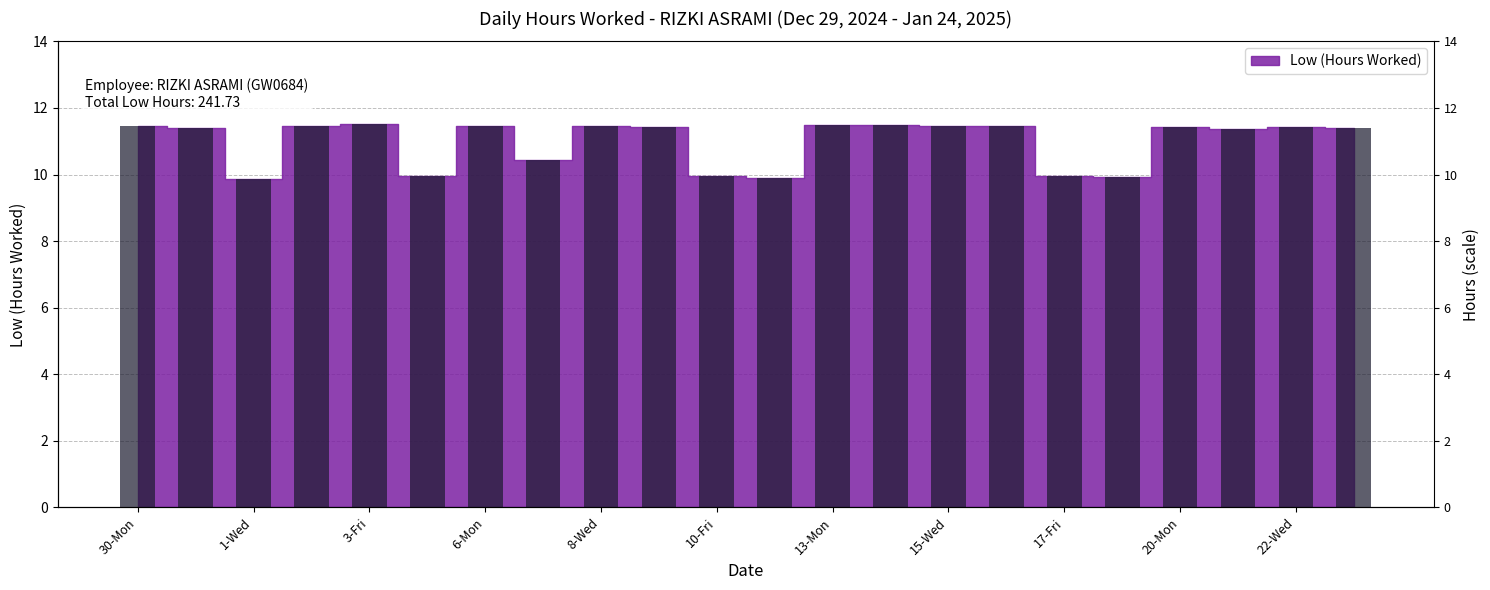

Is it true that the value at 30-Mon is 4.2?

False